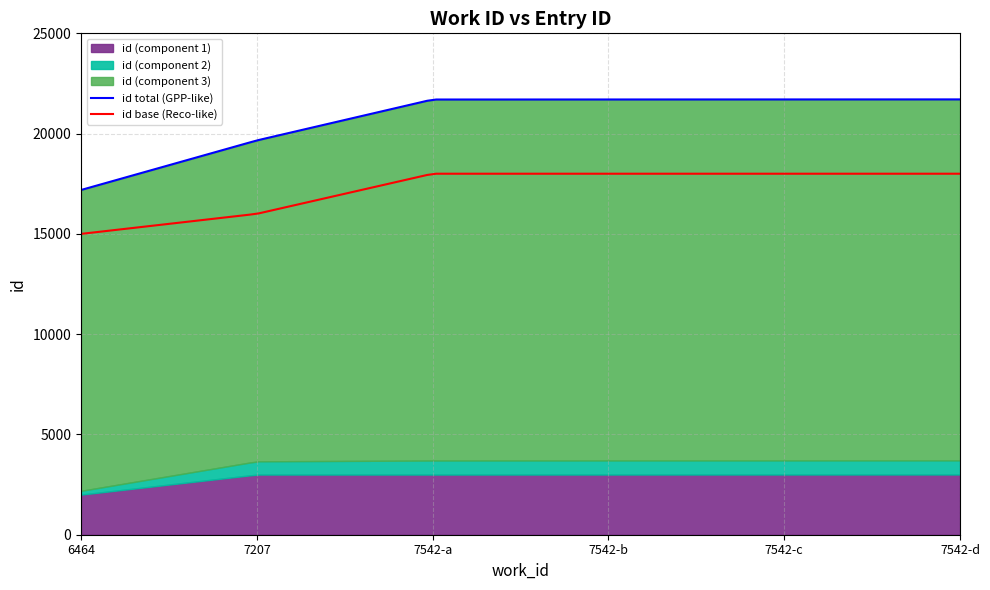

Which label corresponds to the smallest value in the chart?

6464